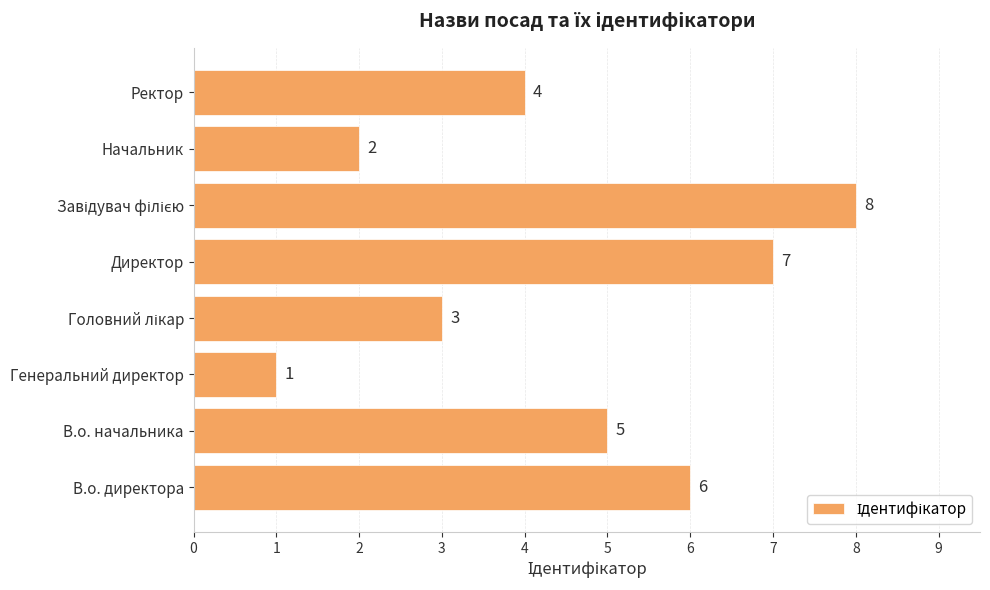

Reading top to bottom, extract all data points from this chart.

4	2	8	7	3	1	5	6